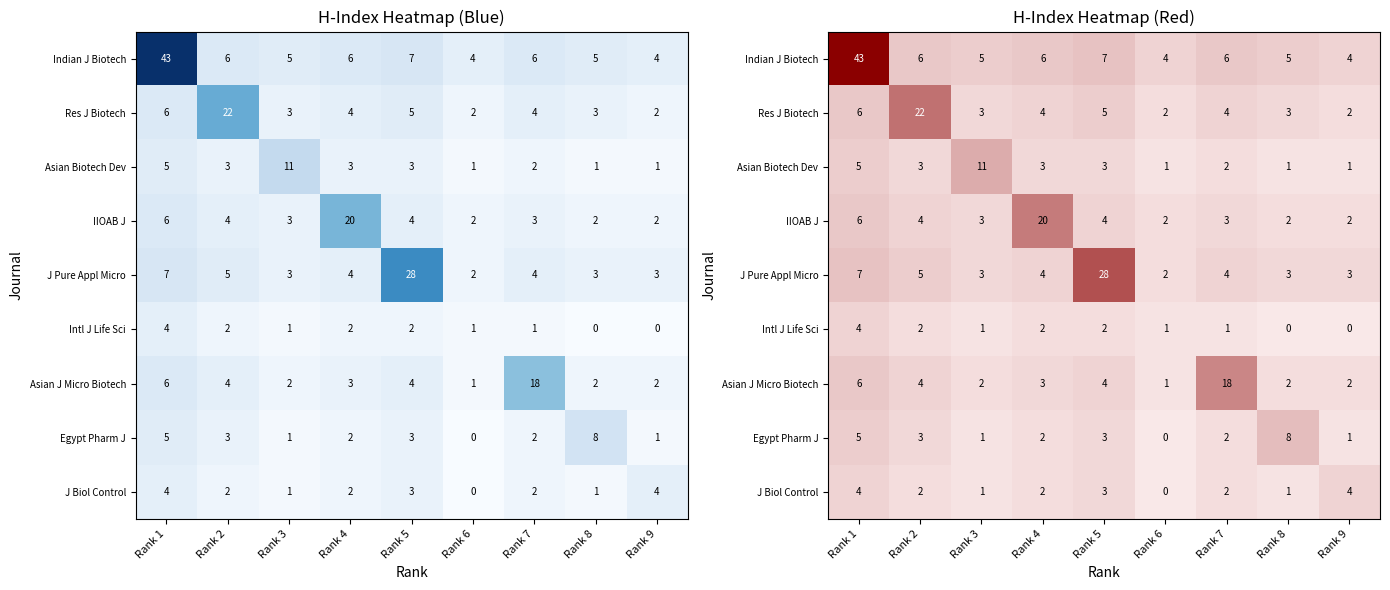

List the labels in order of Res J Biotech value, largest first.

Rank 2, Rank 1, Rank 5, Rank 4, Rank 7, Rank 3, Rank 8, Rank 6, Rank 9